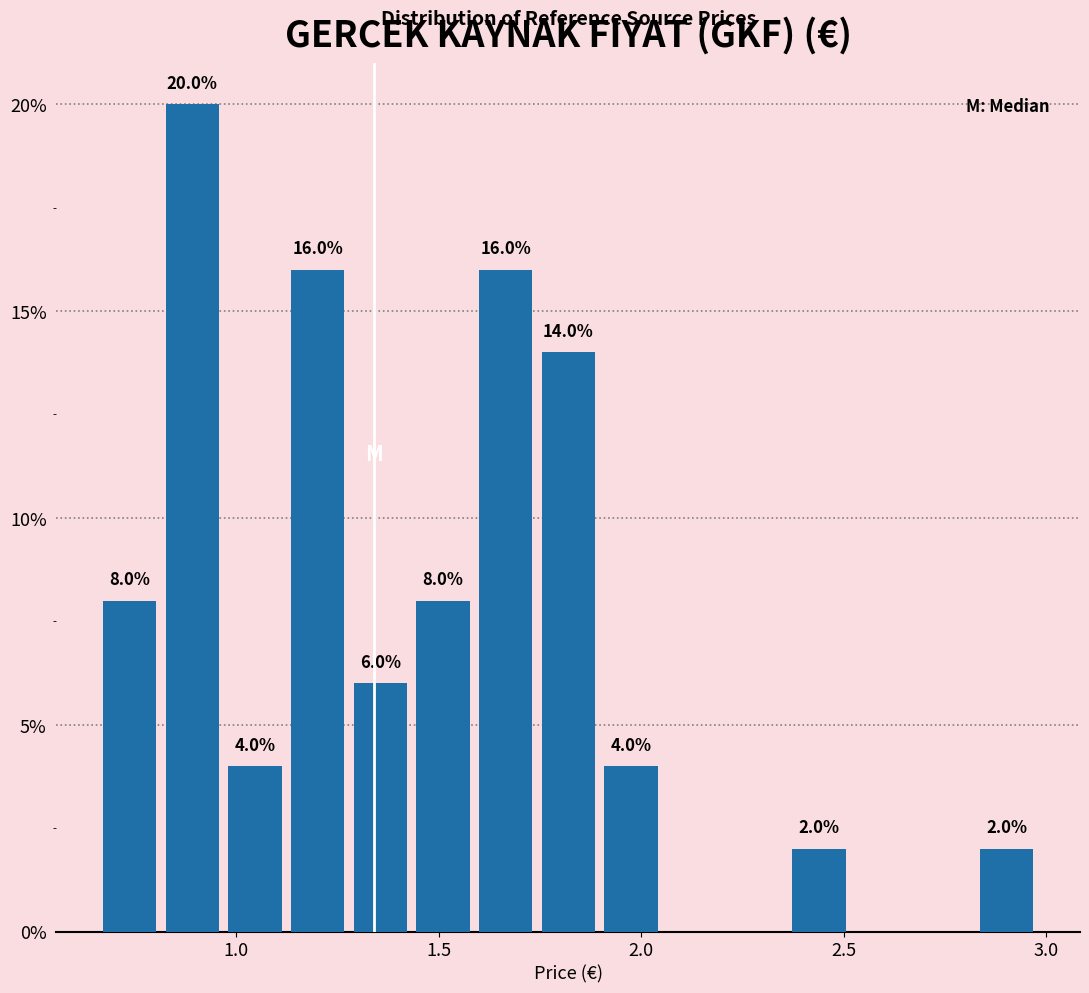

Read against the x-axis, roughly where is the centre of the tallest bar?

0.90